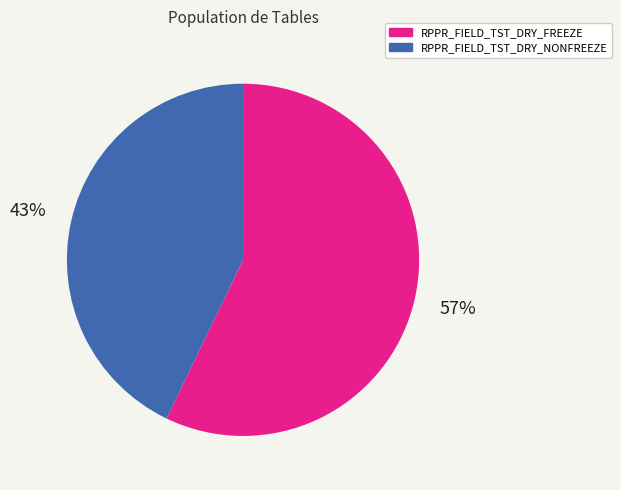

How many segments does this pie chart have?

2